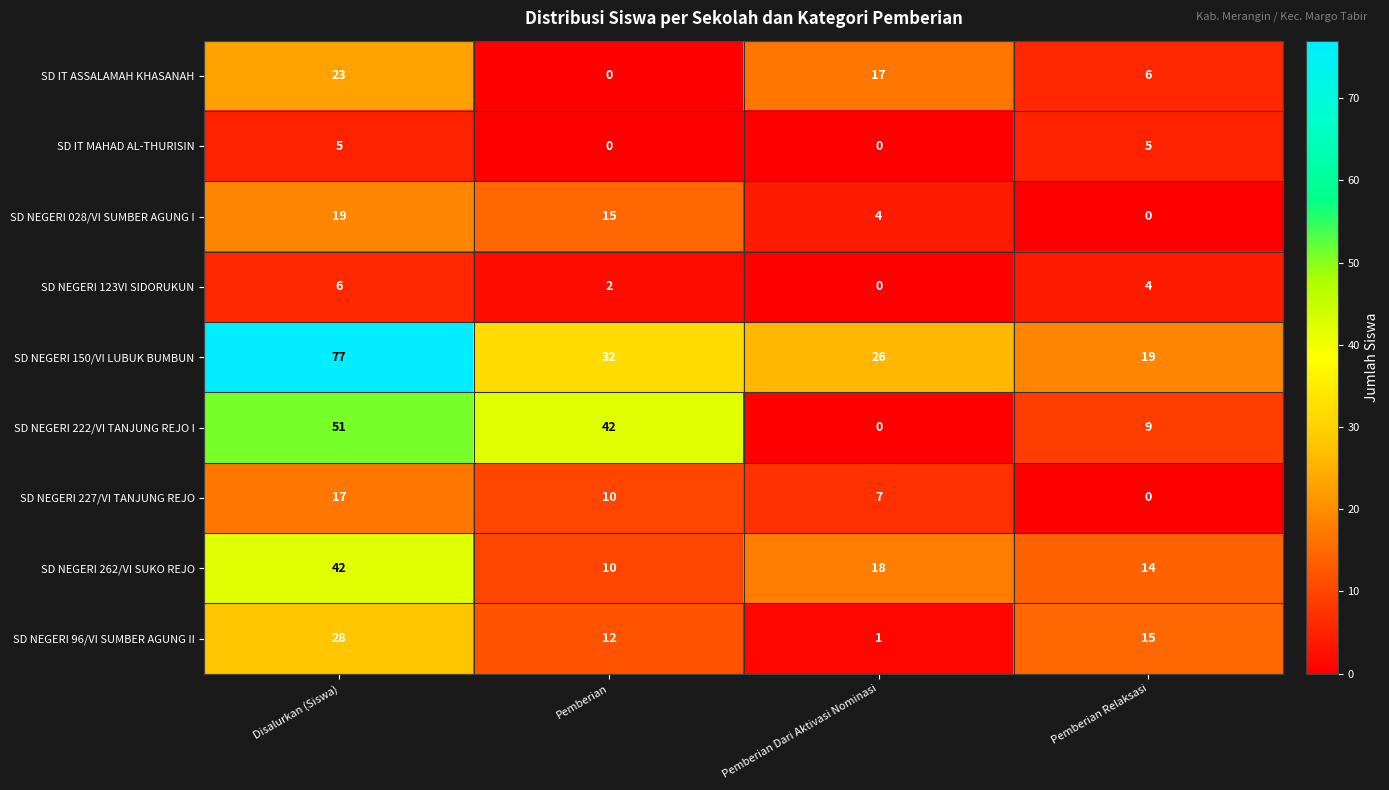

What is the difference between the second highest and minimum values in the SD NEGERI 227/VI TANJUNG REJO series?

10